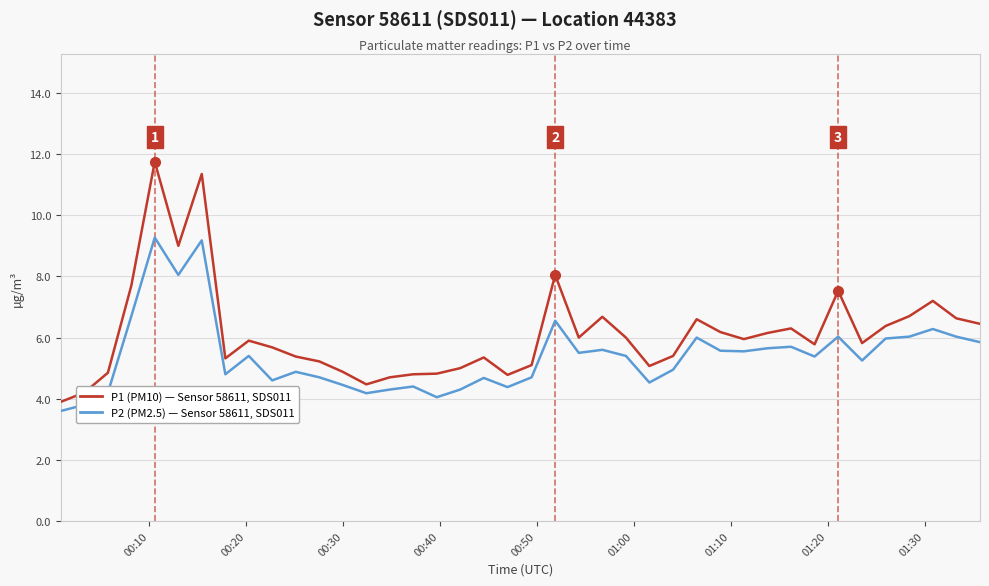

What is the minimum value shown in the chart?

3.6